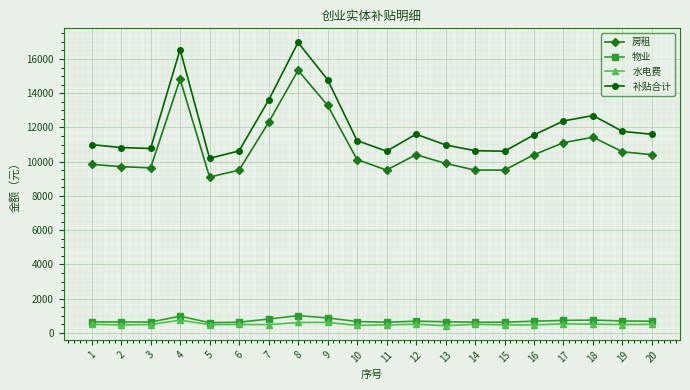

True or false: 物业 and 房租 intersect in this chart.

False